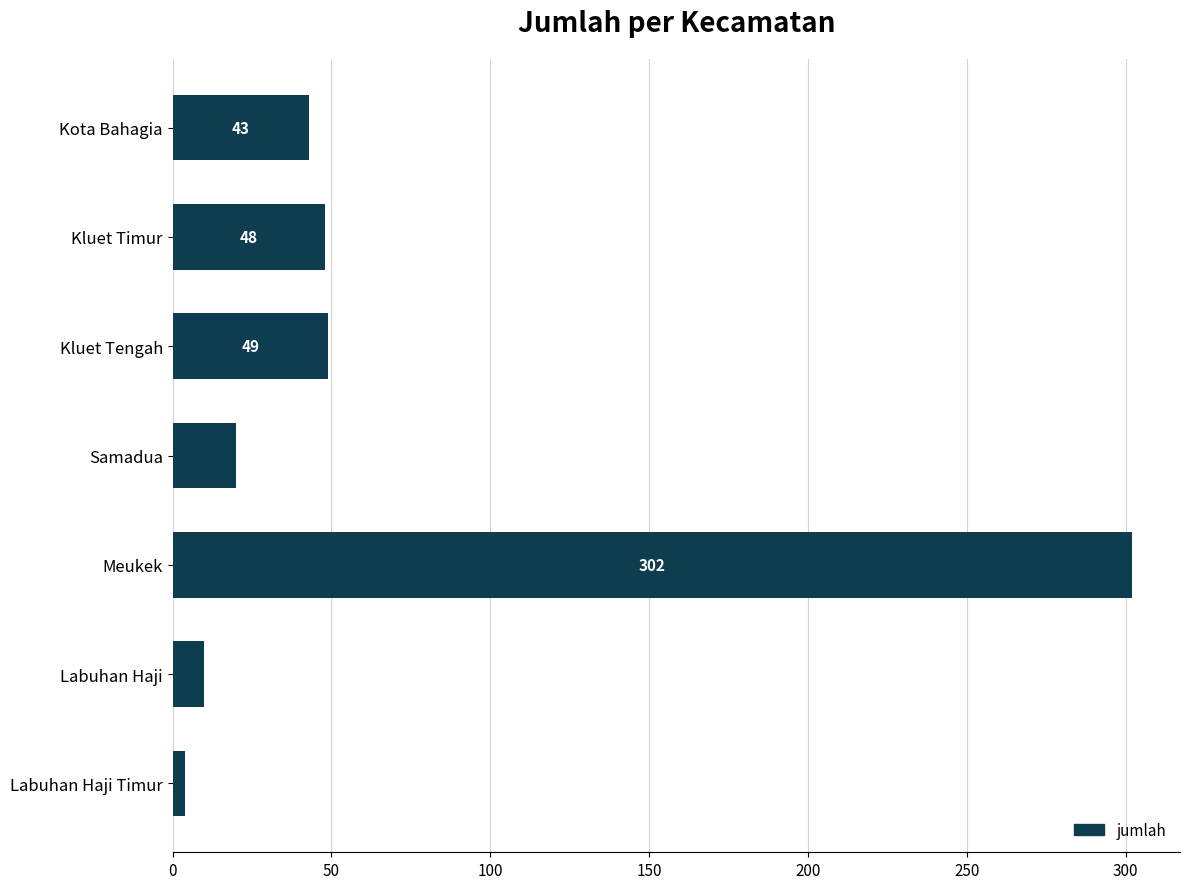

Reading top to bottom, list all the values displayed in this chart.

Kota Bahagia=43	Kluet Timur=48	Kluet Tengah=49	Samadua=20	Meukek=302	Labuhan Haji=10	Labuhan Haji Timur=4